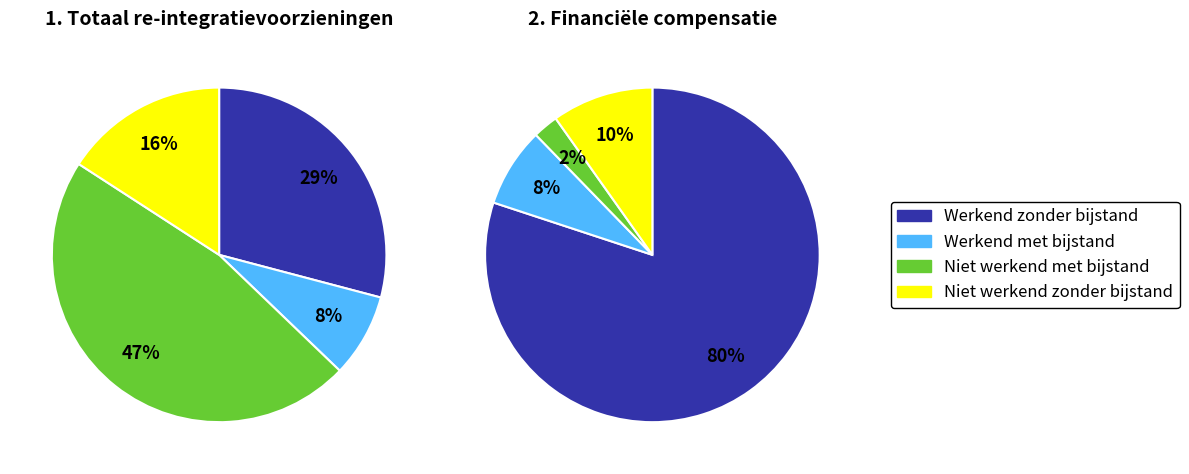

What percentage is NOT represented by 2. Financiële compensatie?

77.8%